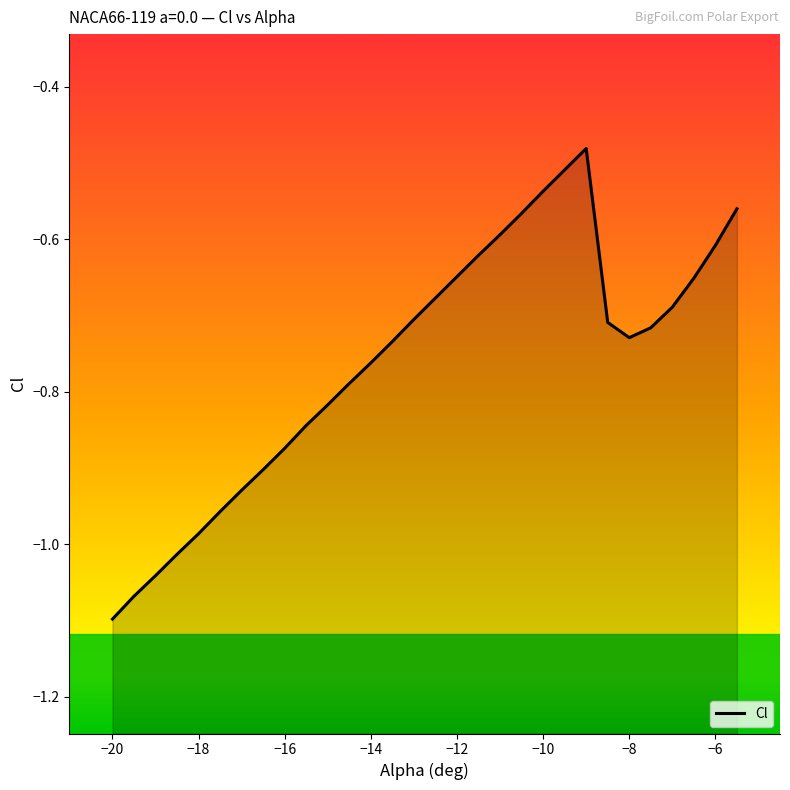

How many points are higher than both their immediate neighbors (excluding endpoints)?

1